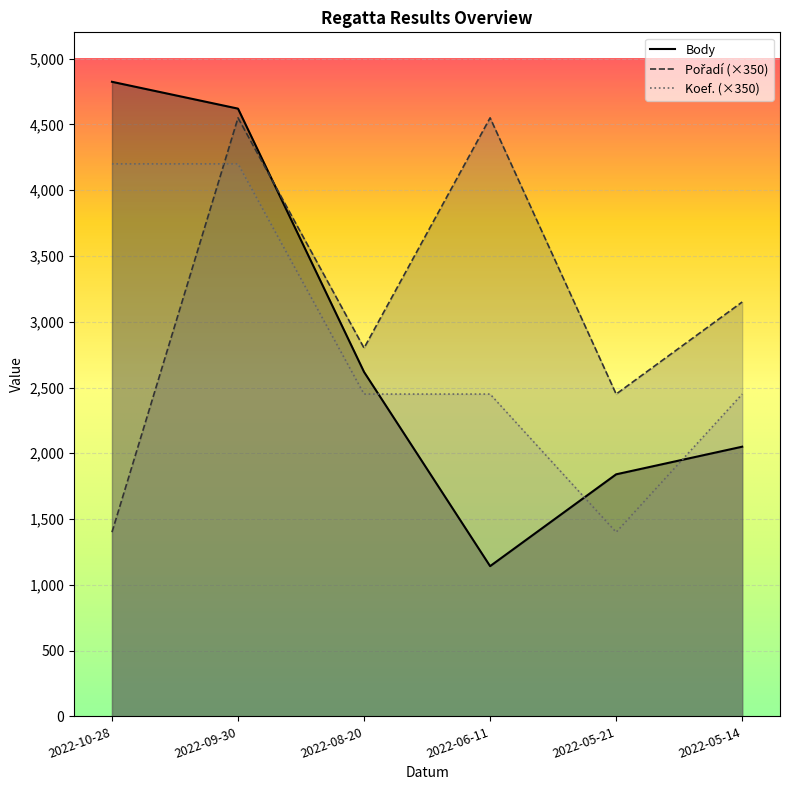

True or false: Pořadí has more than 0 interior local peaks.

True